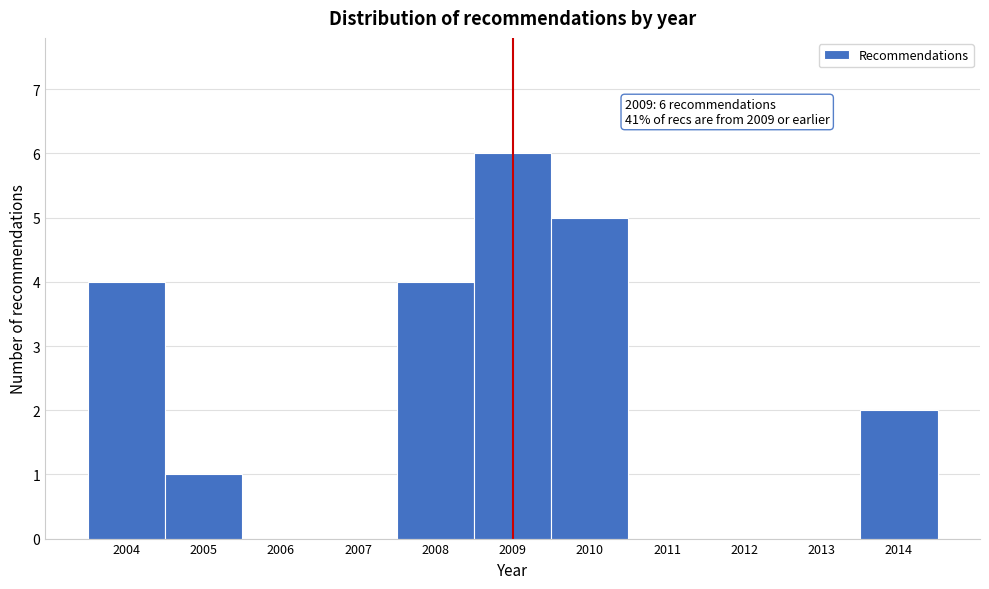

Over which range of the x-axis is the bar tallest?

2008.5 to 2009.5